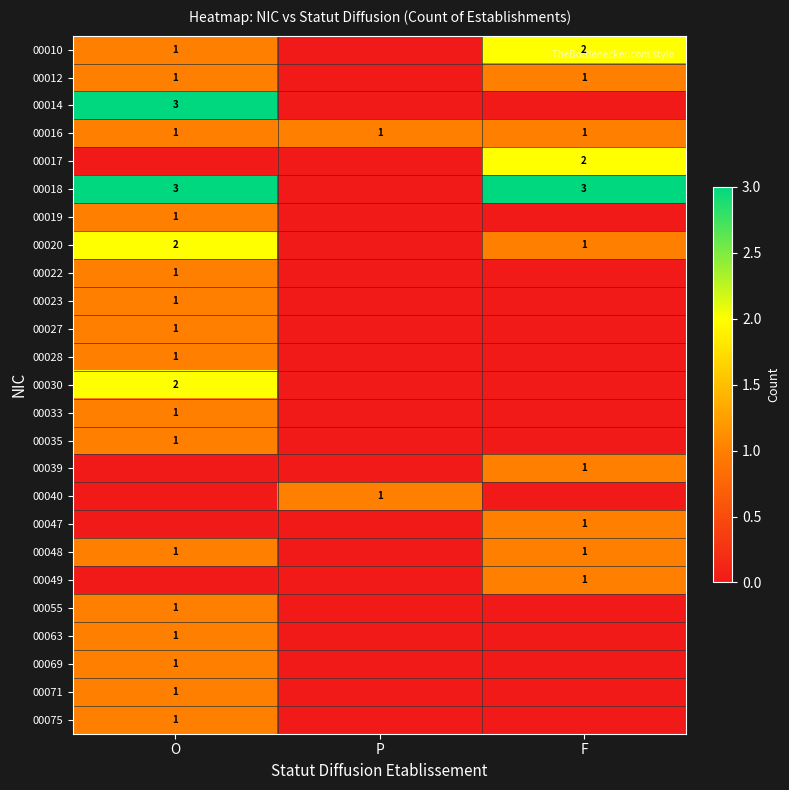

The 00023 series shows 0 at O. True or false?

False